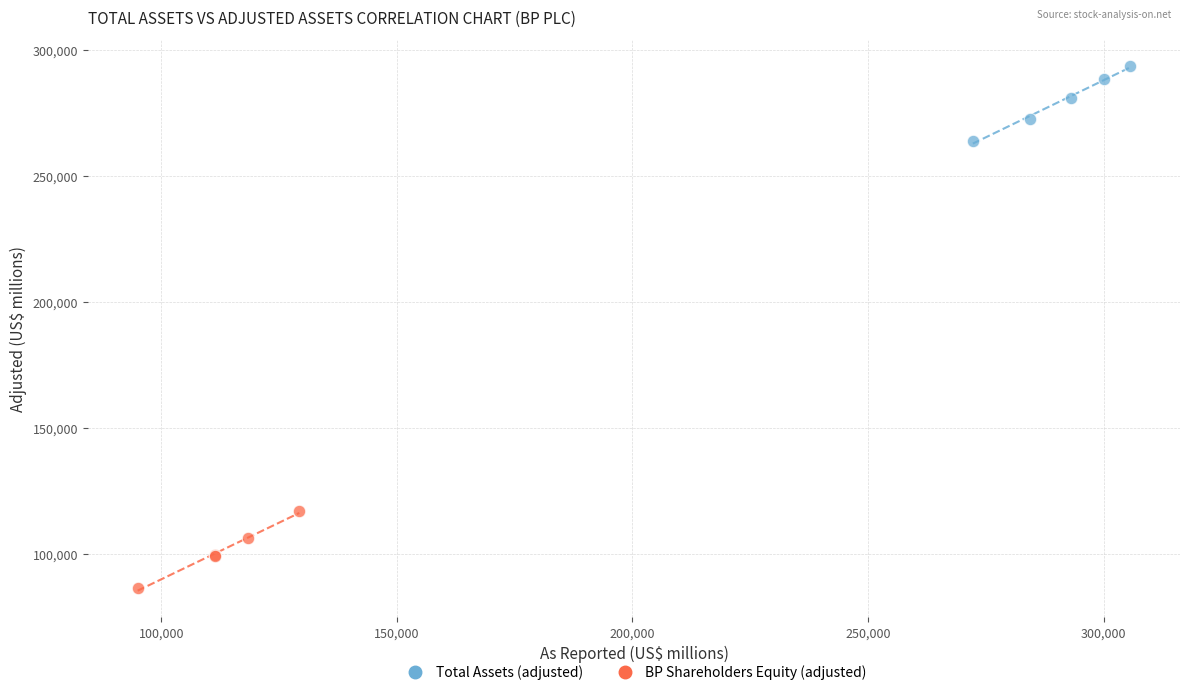

Which series contains the lowest Y value?

BP Shareholders Equity (adjusted)